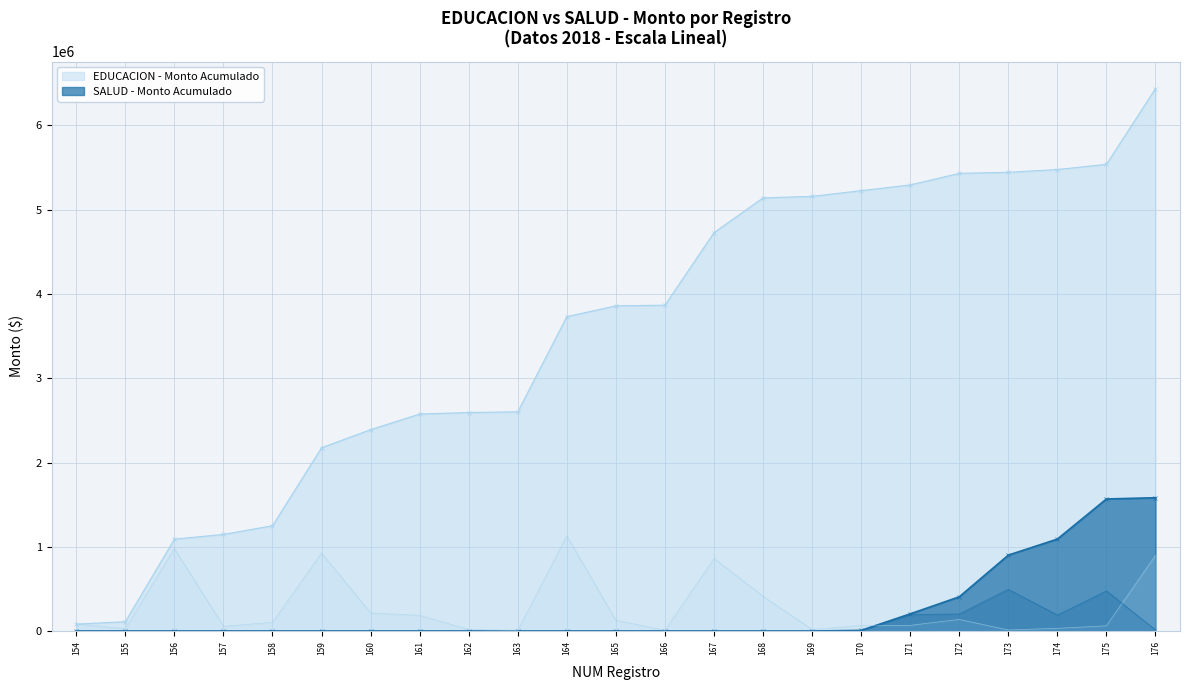

Rank the series by their average value, from lowest to highest.

SALUD - Monto, EDUCACION - Monto